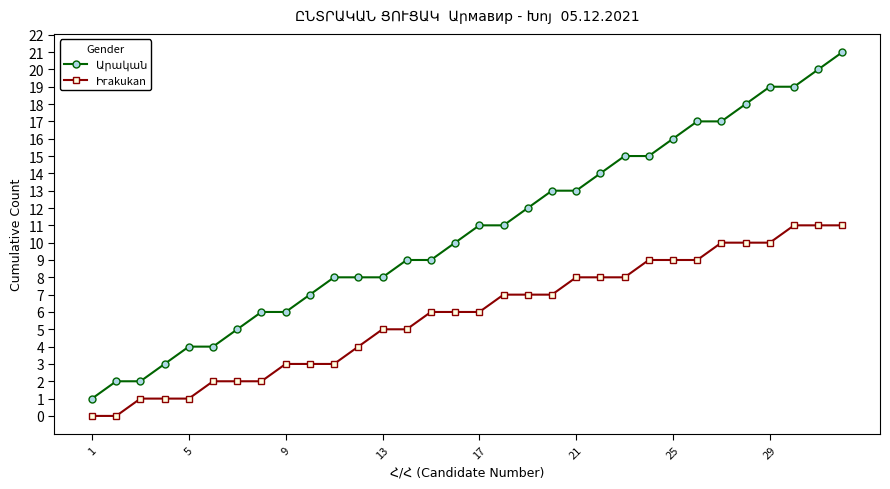

What is the maximum value shown in the chart?

21